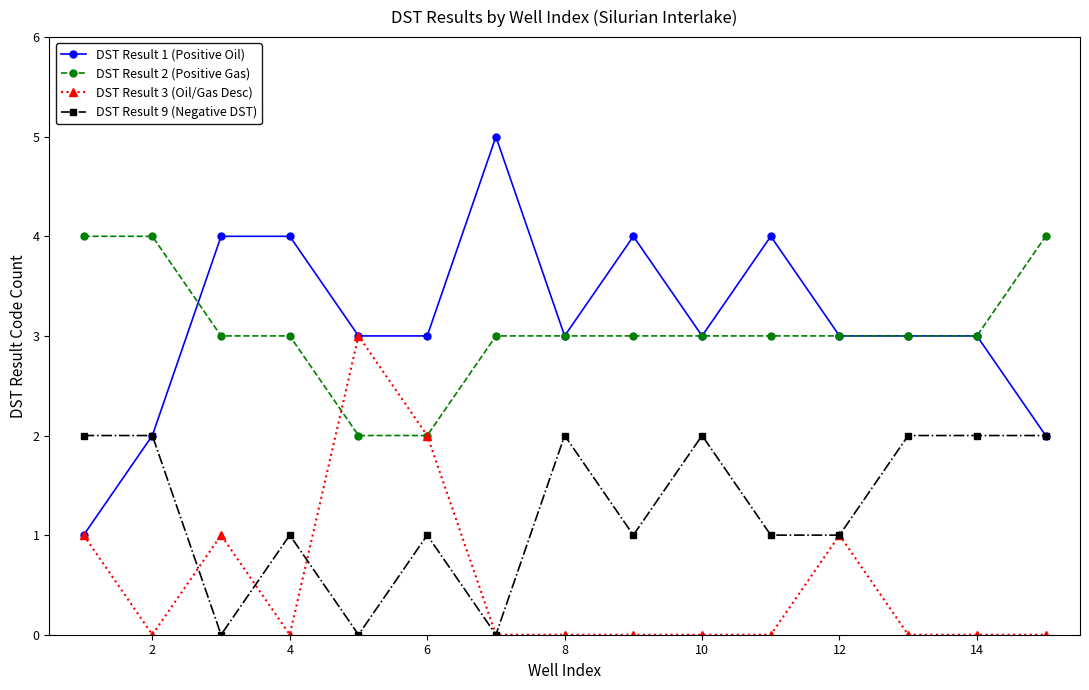

At how many categories does at least one series exceed 0?

15